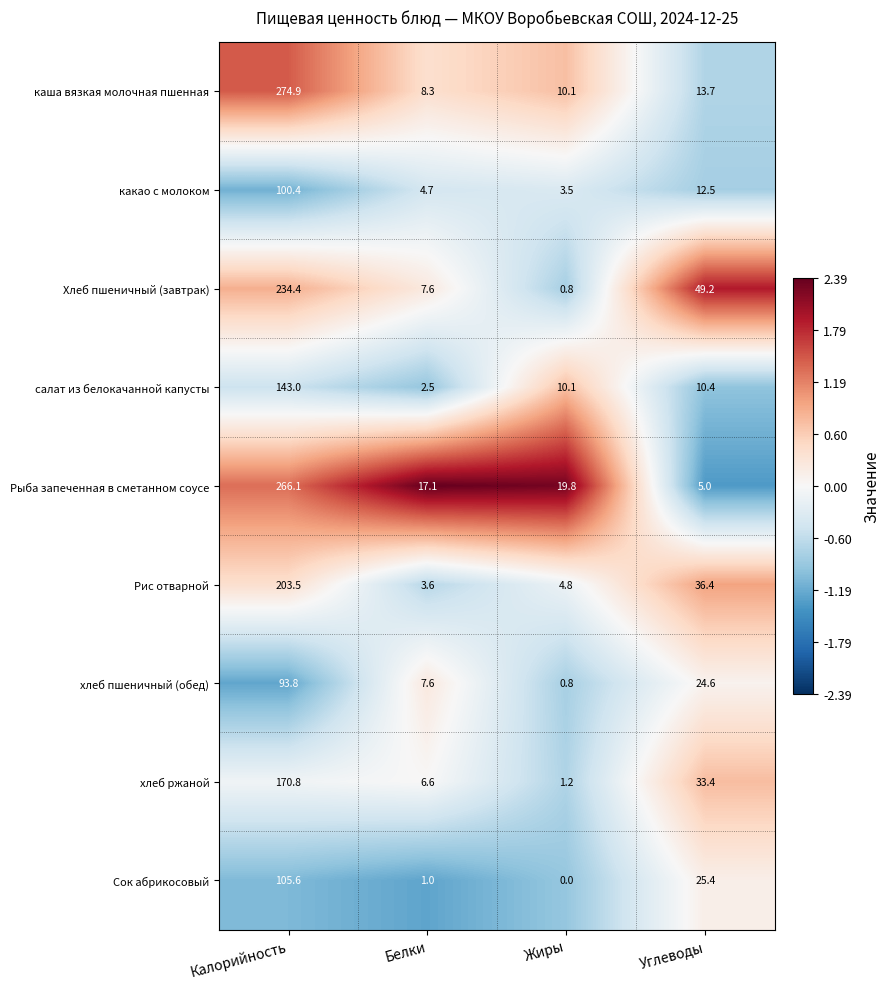

What is the sum of the Рис отварной values at Жиры and Калорийность?

208.3